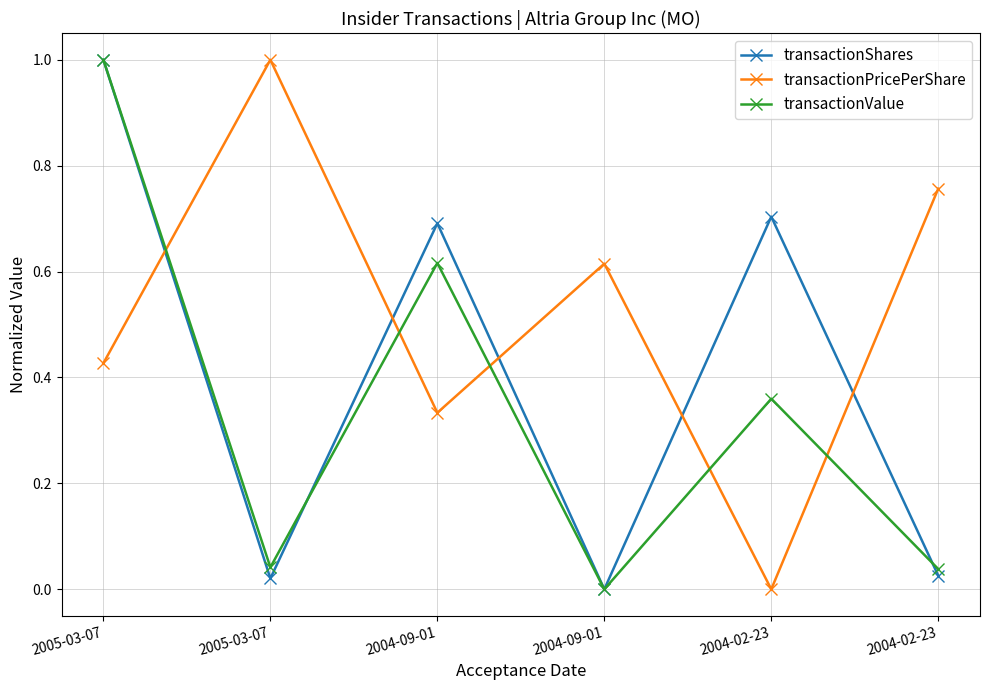

Where do transactionPricePerShare and transactionShares first cross each other?

2005-03-07 and 2005-03-07